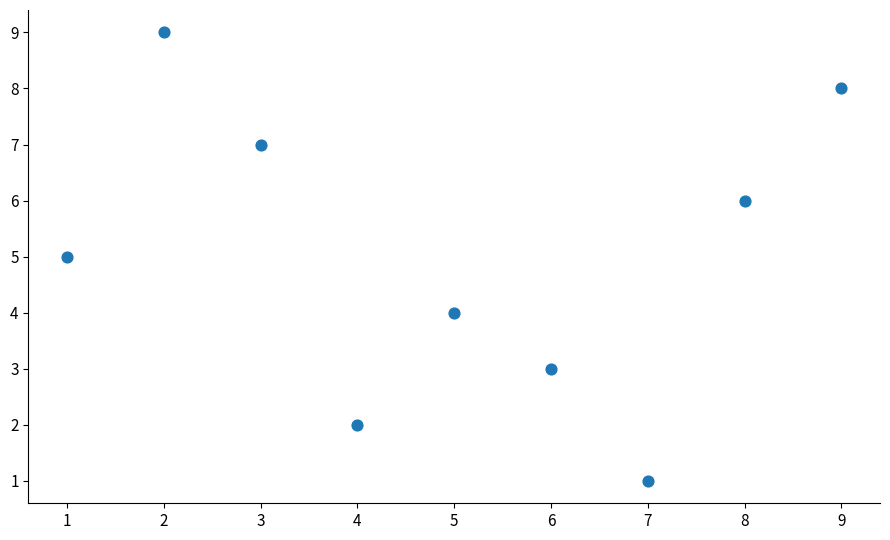

What is the range of X values (max minus min)?

8